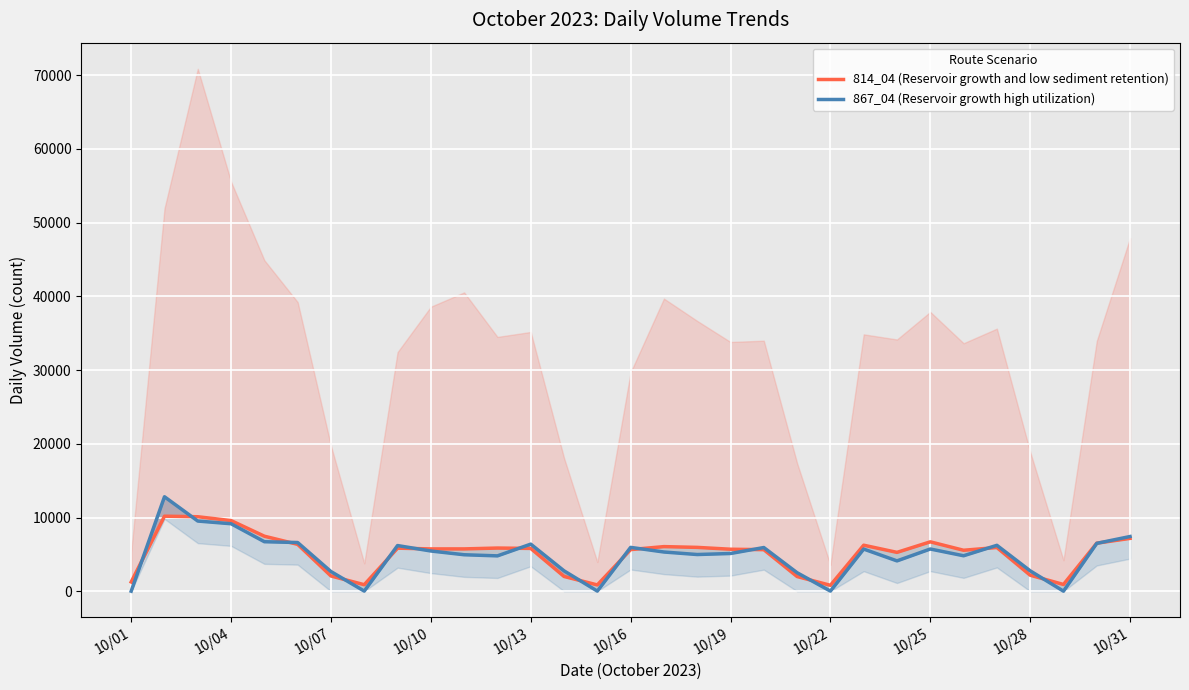

Which series has the largest total across all categories?

814_04 (Reservoir growth and low sediment retention)